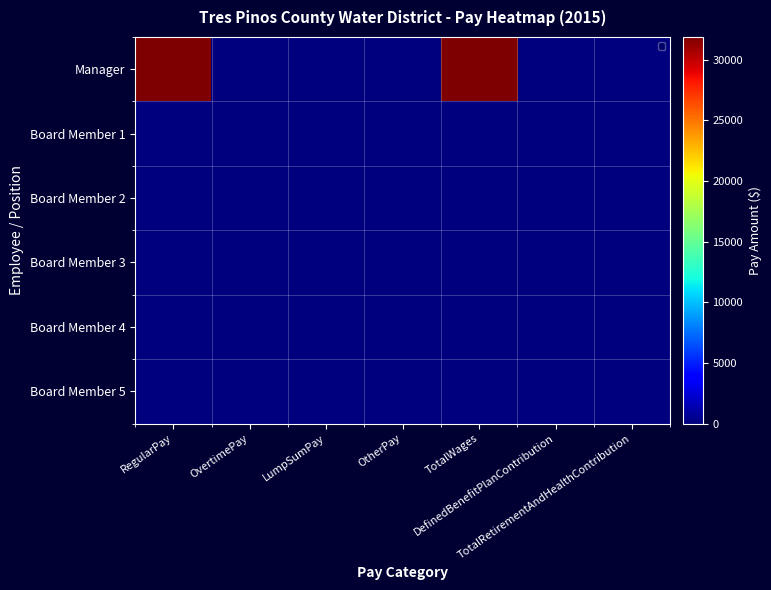

Where is the data nearest to the value 15940?

RegularPay